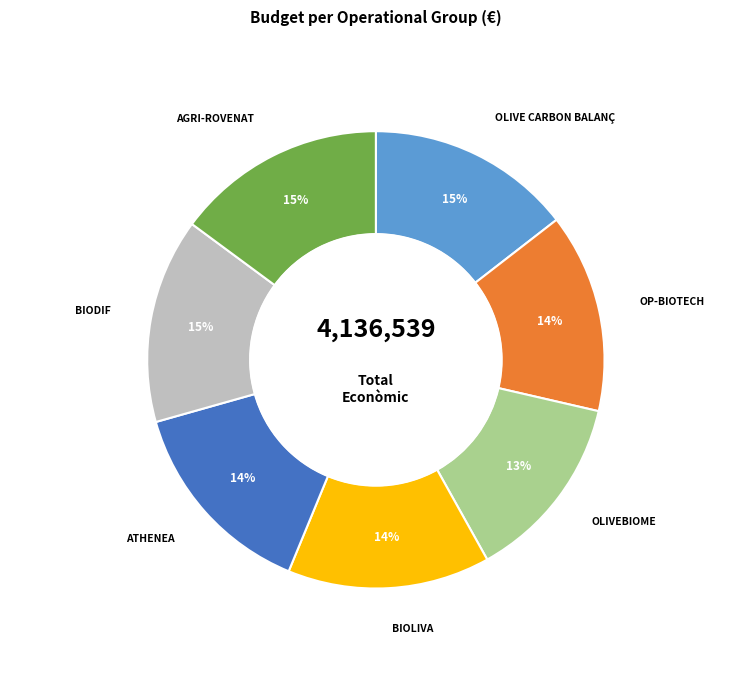

Count the number of slices in the pie.

7